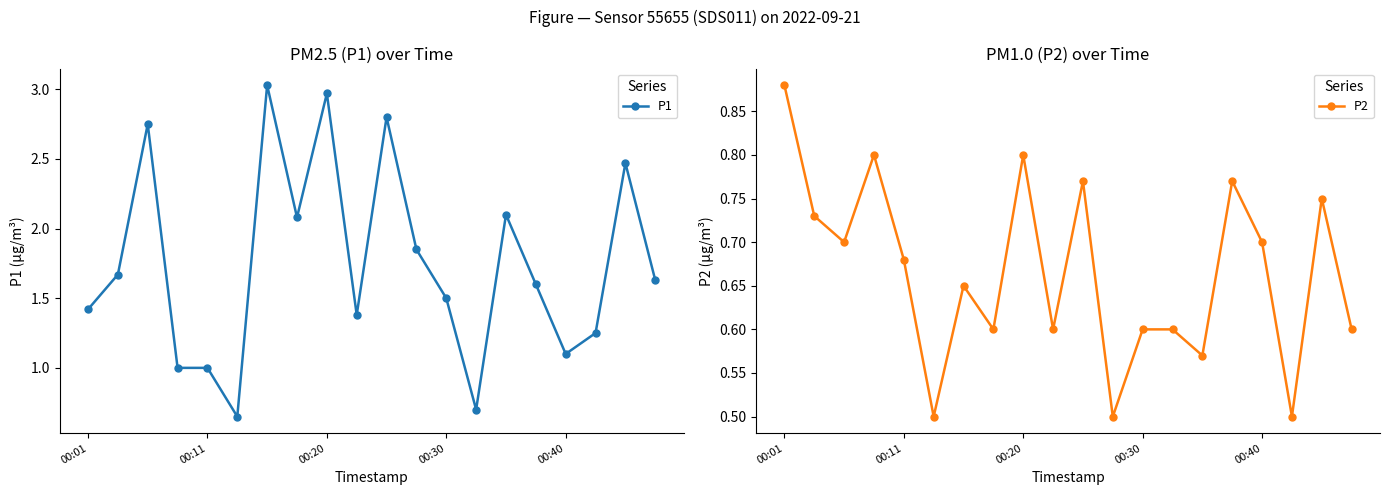

Reading left to right, list all the values displayed in this chart.

P1: 1.4	1.7	2.8	1.0	1.0	0.7	3.0	2.1	3.0	1.4	2.8	1.9	1.5	0.7	2.1	1.6	1.1	1.2	2.5	1.6
P2: 0.9	0.7	0.7	0.8	0.7	0.5	0.7	0.6	0.8	0.6	0.8	0.5	0.6	0.6	0.6	0.8	0.7	0.5	0.8	0.6